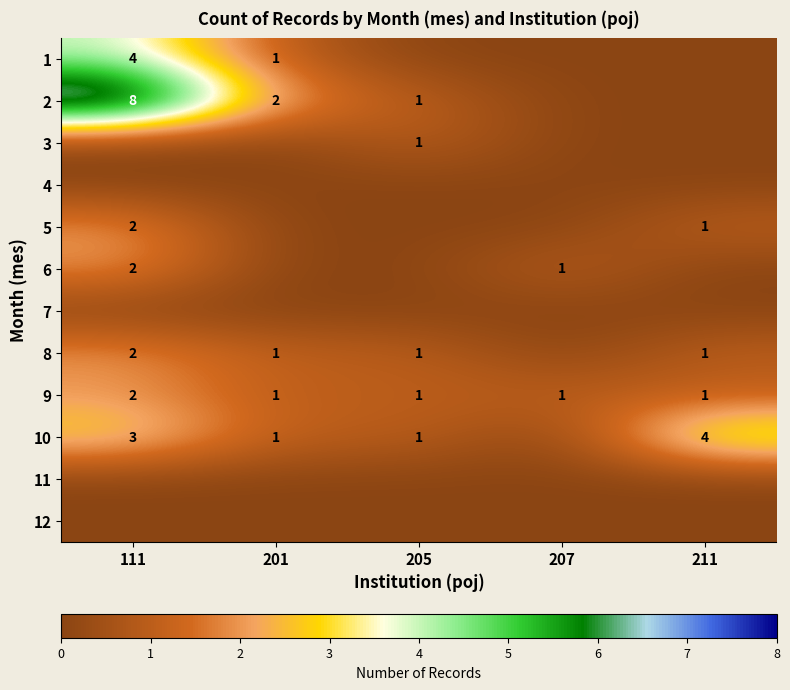

The value of 2 at 205 is 0. True or false?

False